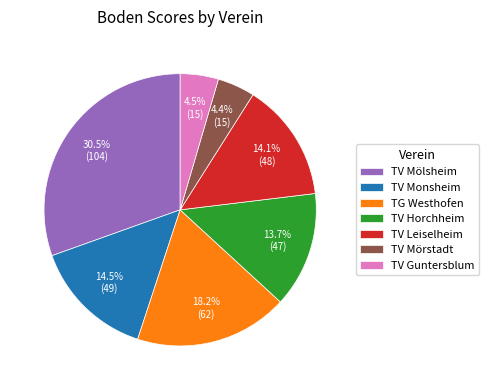

Is it true that TG Westhofen is 1% of the pie?

False